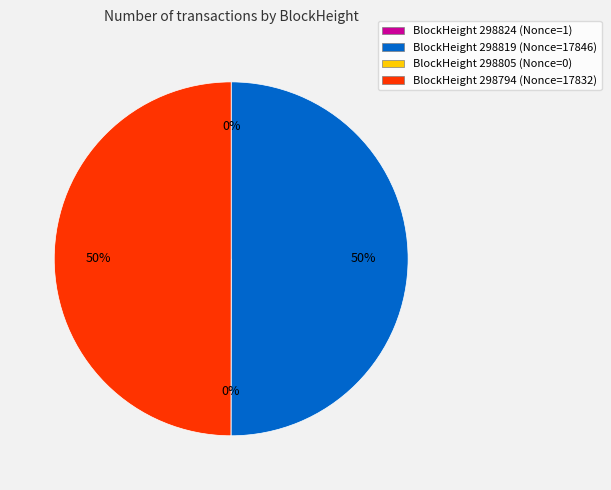

How many segments does this pie chart have?

4